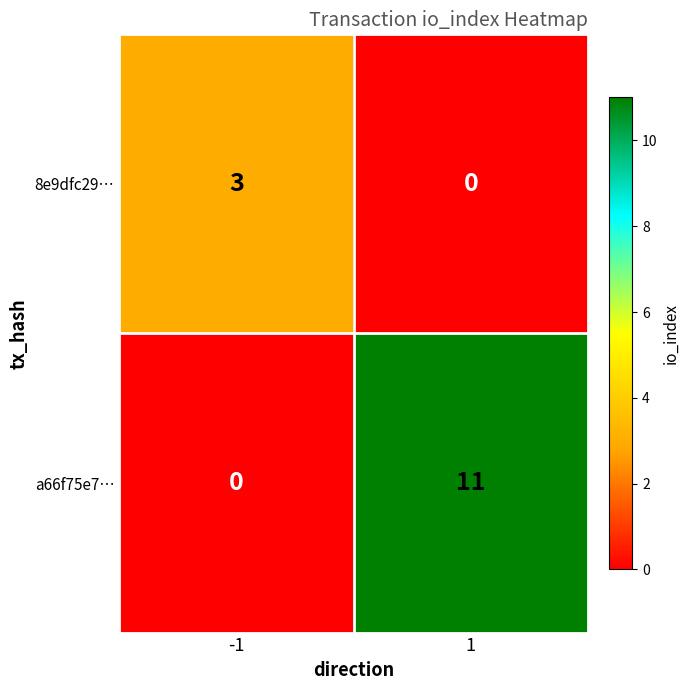

At which category is the sum across all series the highest?

1